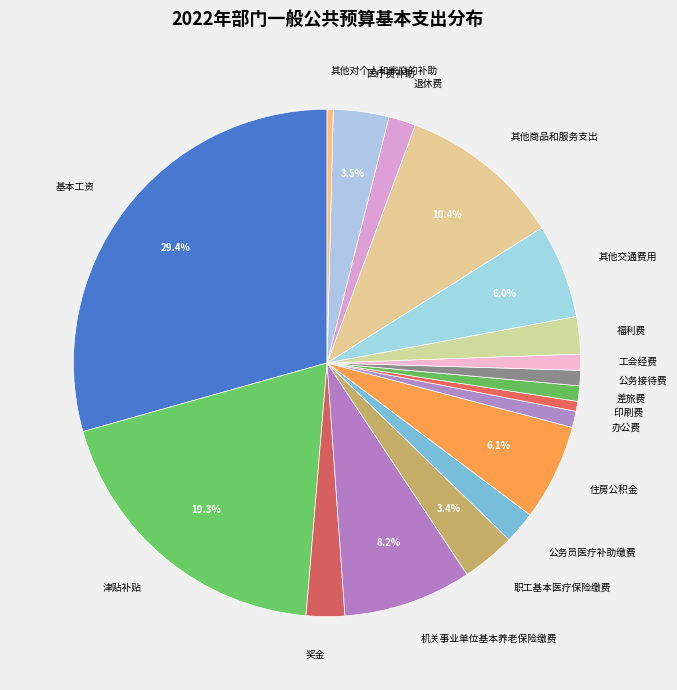

Does 工会经费 account for over 50% of the chart?

No